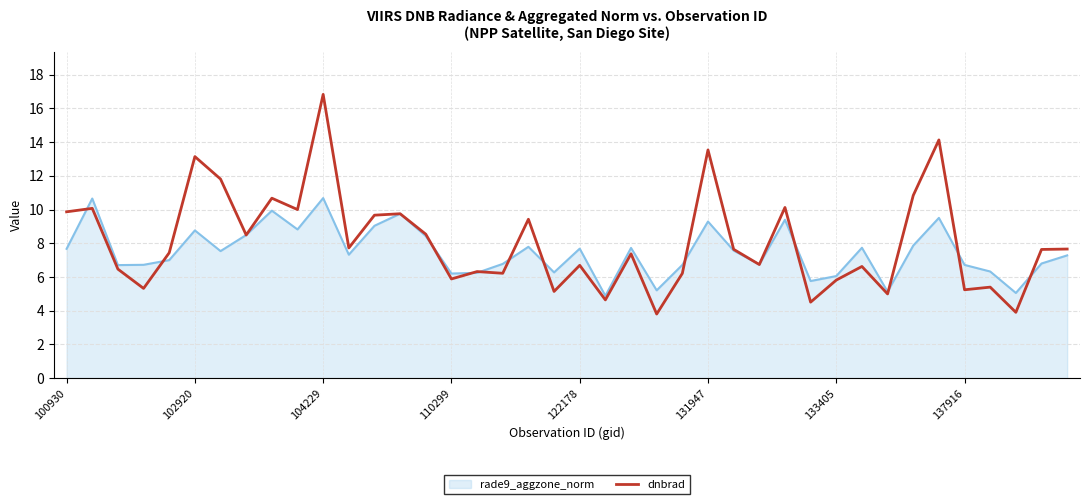

What is the maximum value shown in the chart?

16.8